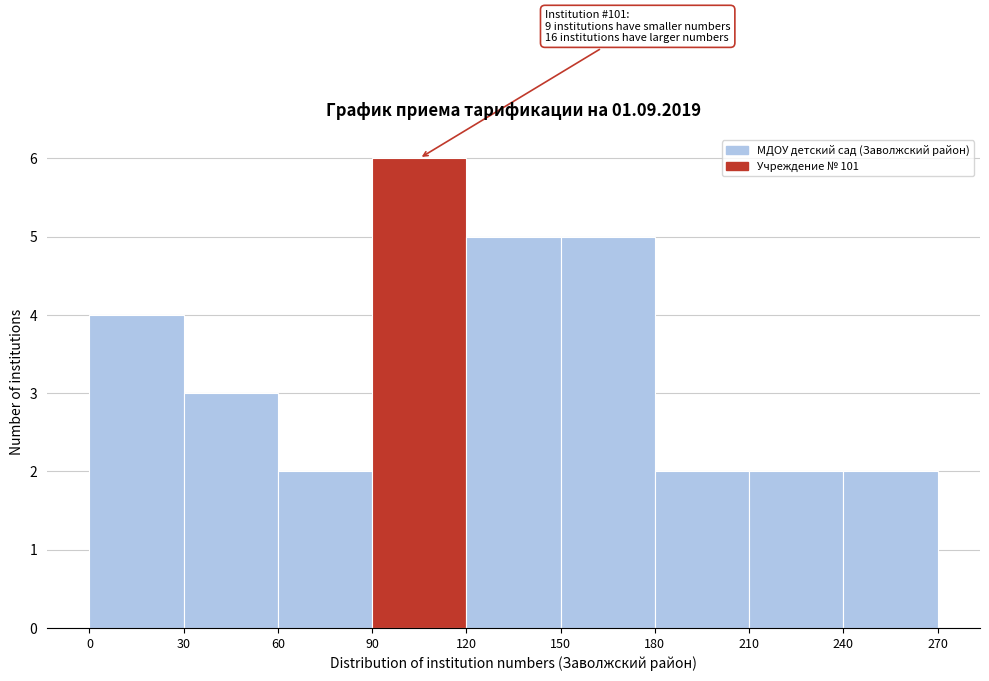

Over which range of the x-axis is the bar tallest?

90 to 120